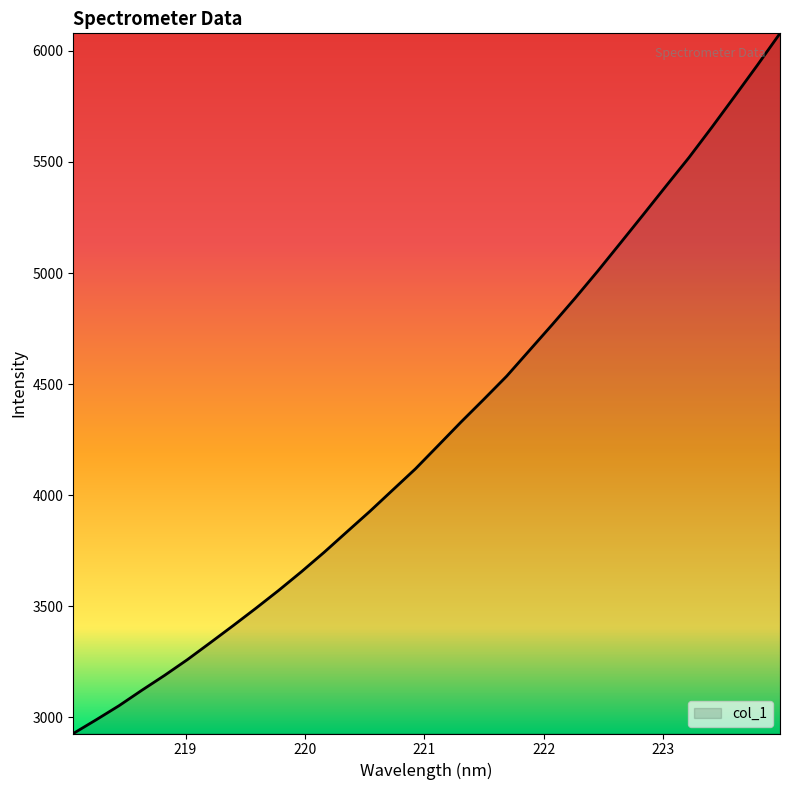

What is the maximum value shown in the chart?

6078.9